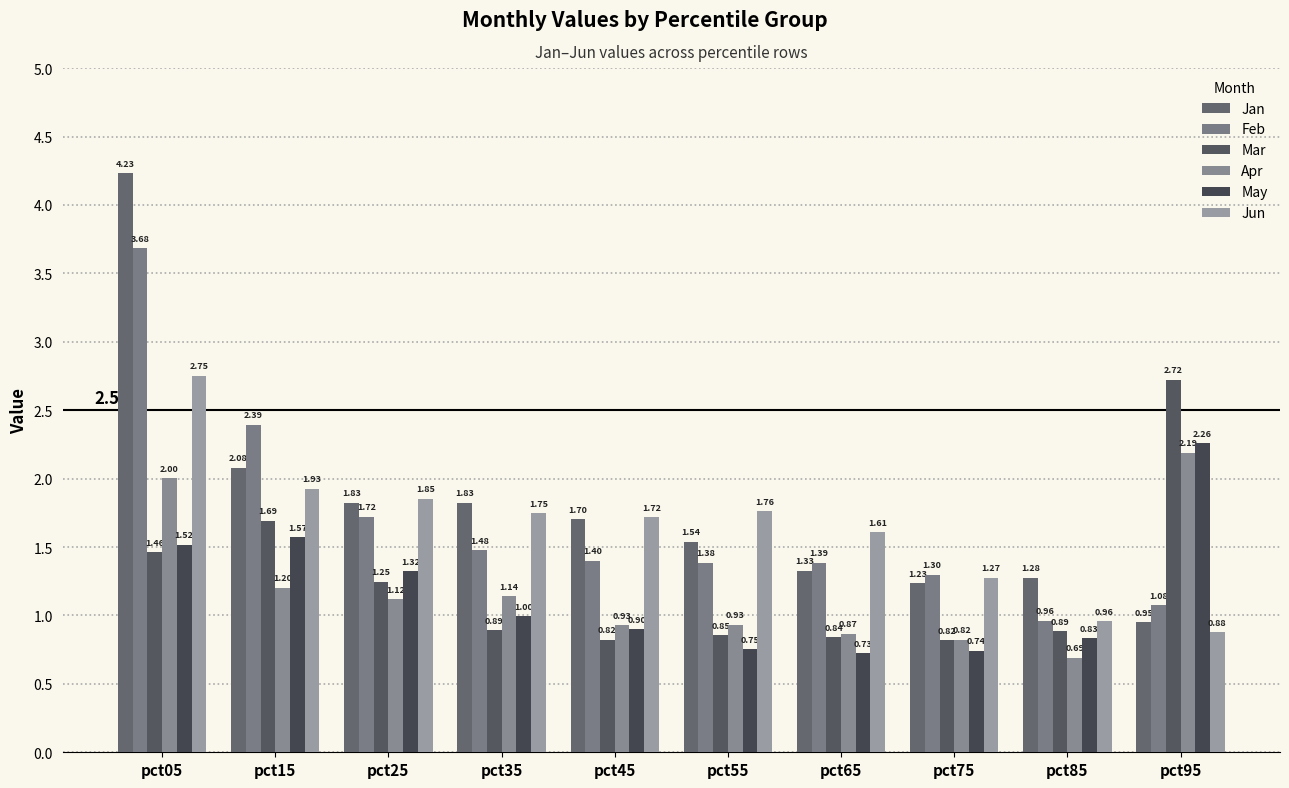

What is the lowest value of the Jan series?

1.0